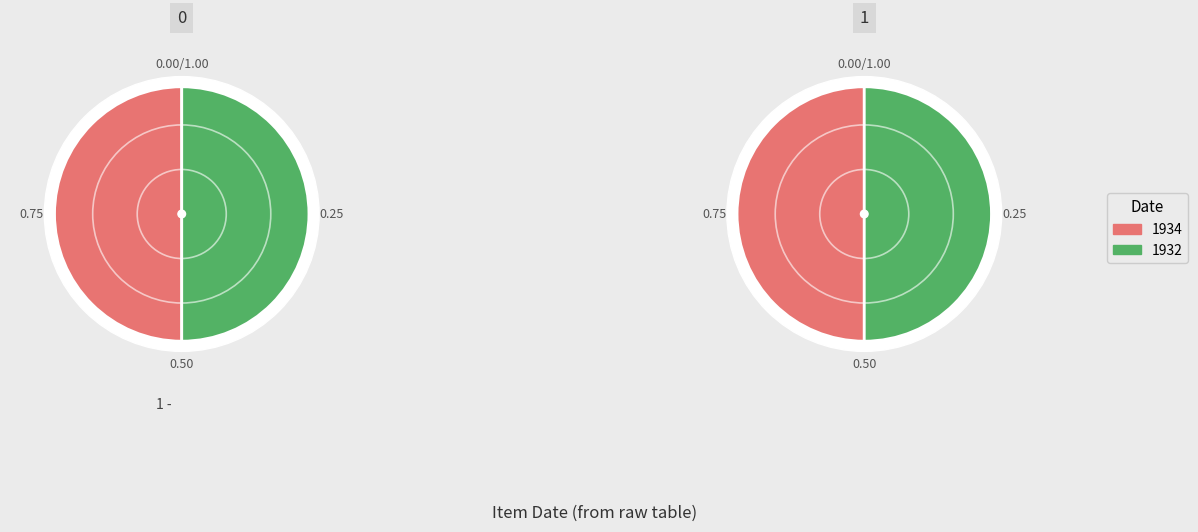

Count the number of slices in the pie.

2